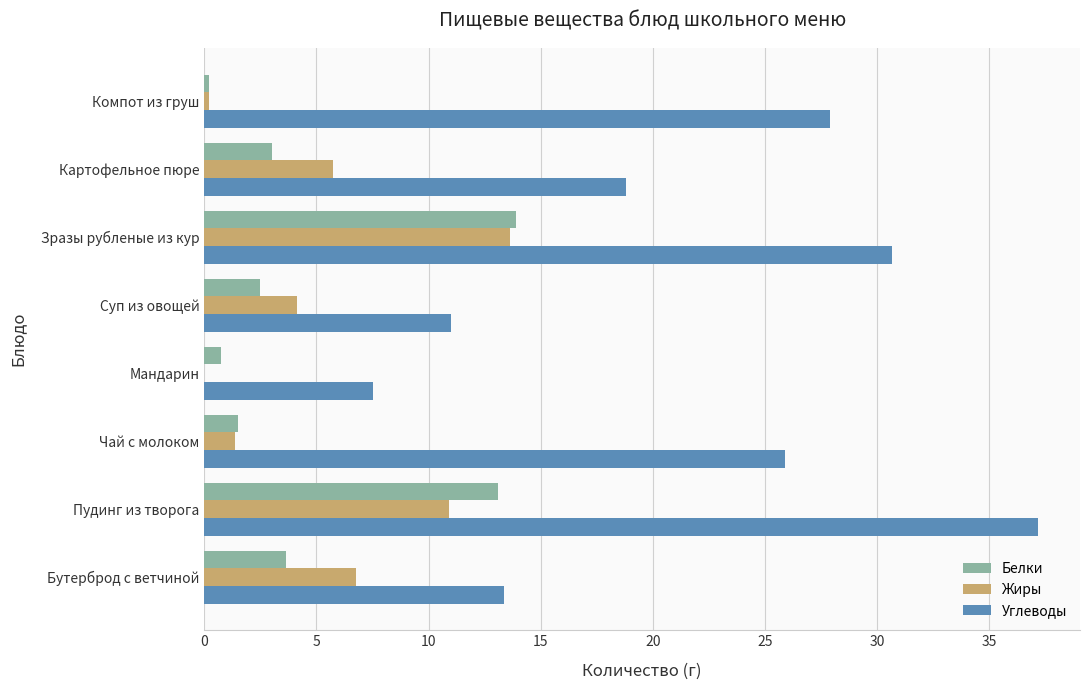

Read the Белки value at Зразы рубленые из кур.

13.9